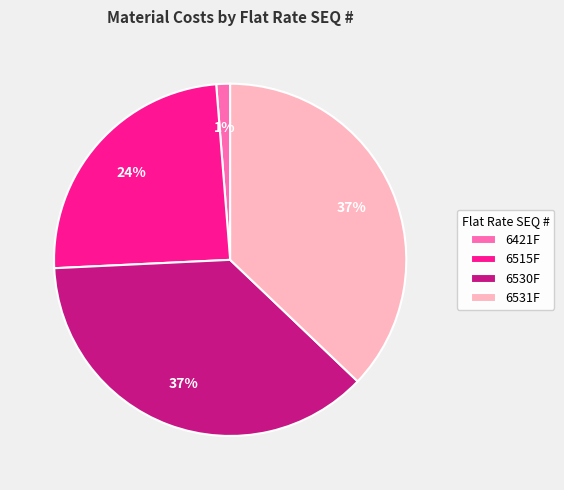

Which category has the smallest portion of the pie?

6421F